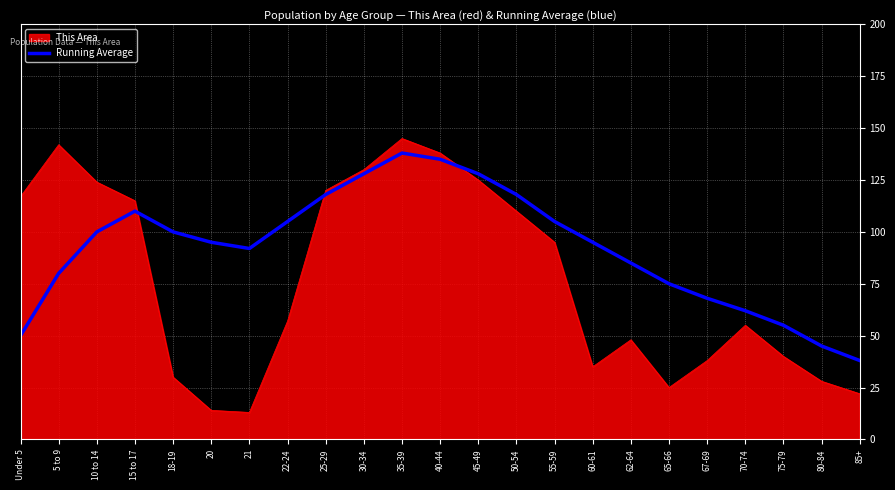

Is the value of Running Average at 35-39 greater than the value of This Area at 10 to 14?

Yes